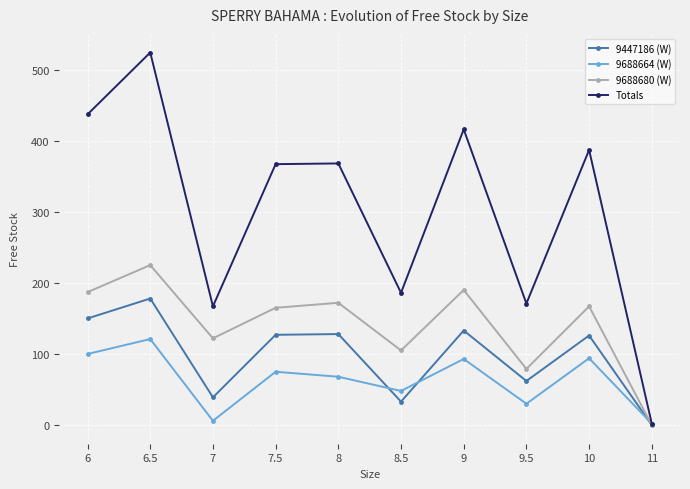

What is the total value across all series at 8.5?

372